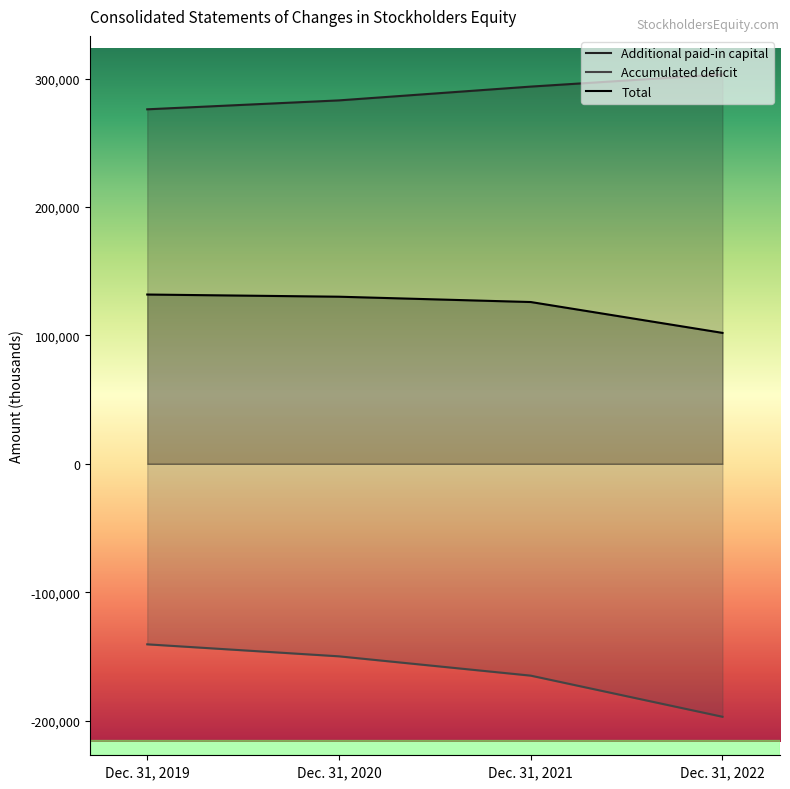

What is the value of the Accumulated deficit point at the 3rd from the left?

-164997